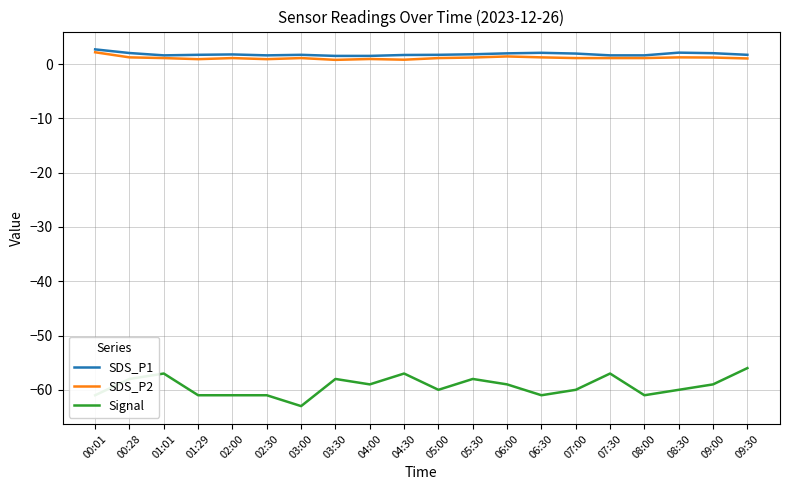

How many lines are shown in the chart?

3